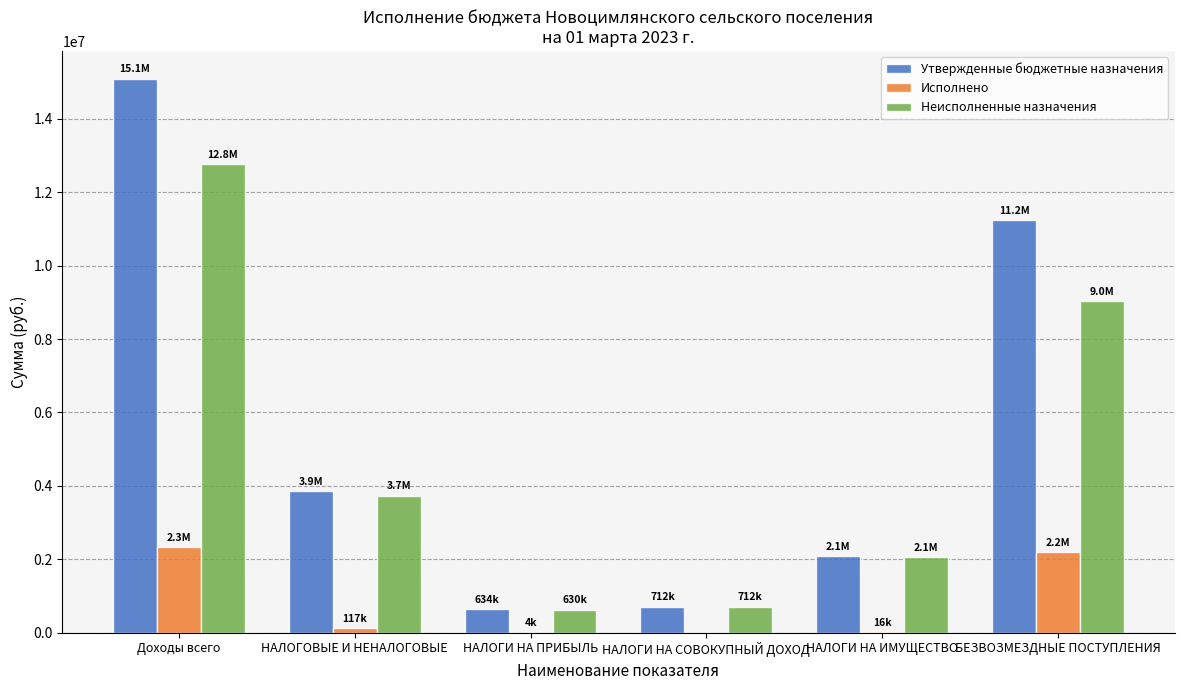

Is the value of Неисполненные назначения at НАЛОГОВЫЕ И НЕНАЛОГОВЫЕ greater than the value of Утвержденные бюджетные назначения at БЕЗВОЗМЕЗДНЫЕ ПОСТУПЛЕНИЯ?

No